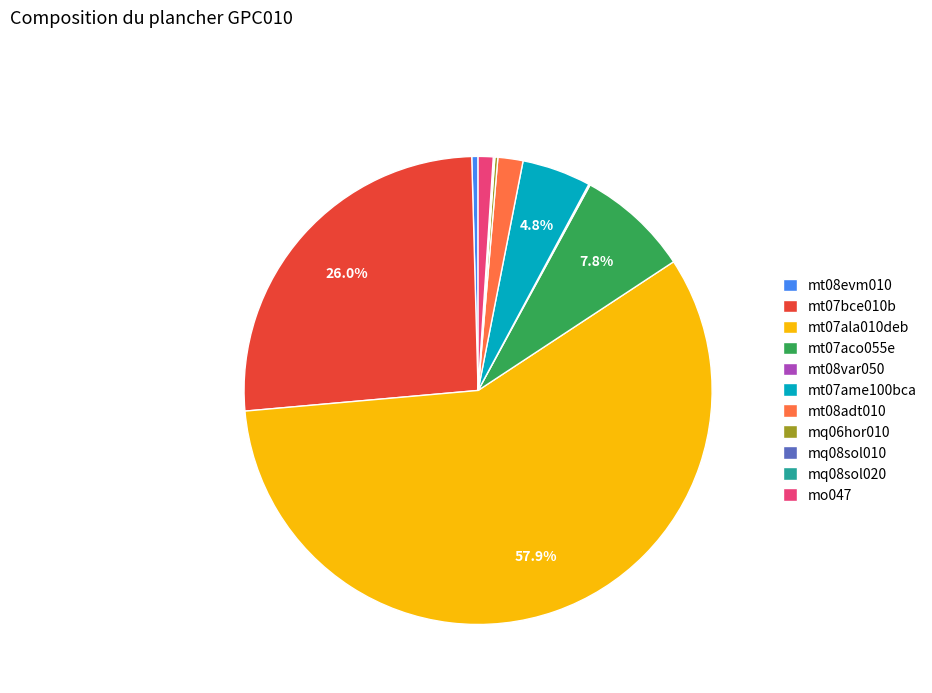

What portion of the pie excludes mt07ame100bca?

95.2%